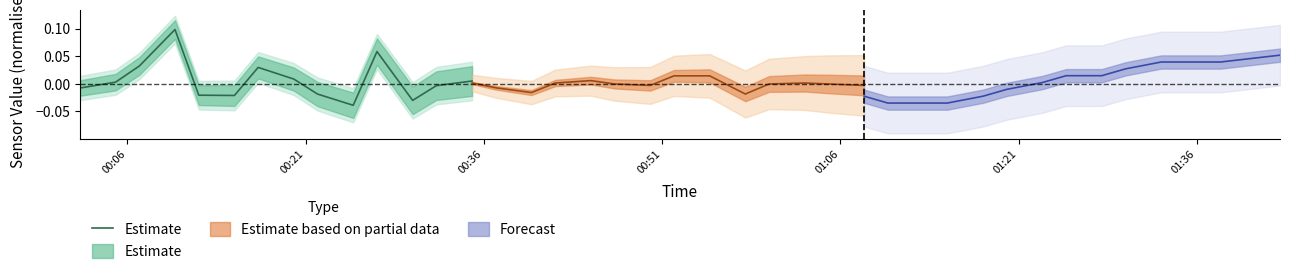

True or false: the data shows -0.0 at 01:06.

True